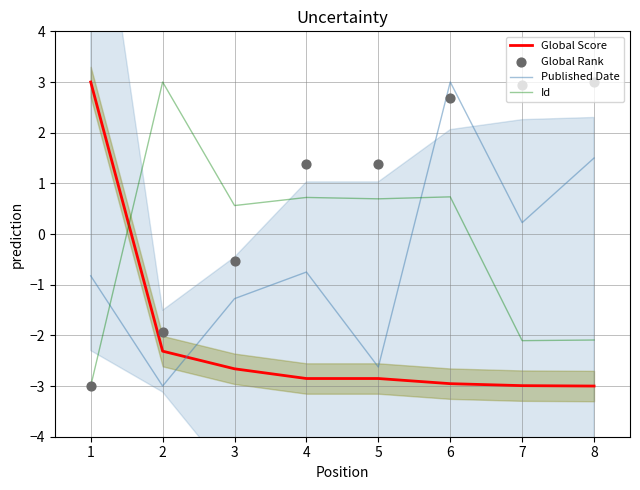

Which series has the largest Y range (max minus min)?

Global Rank